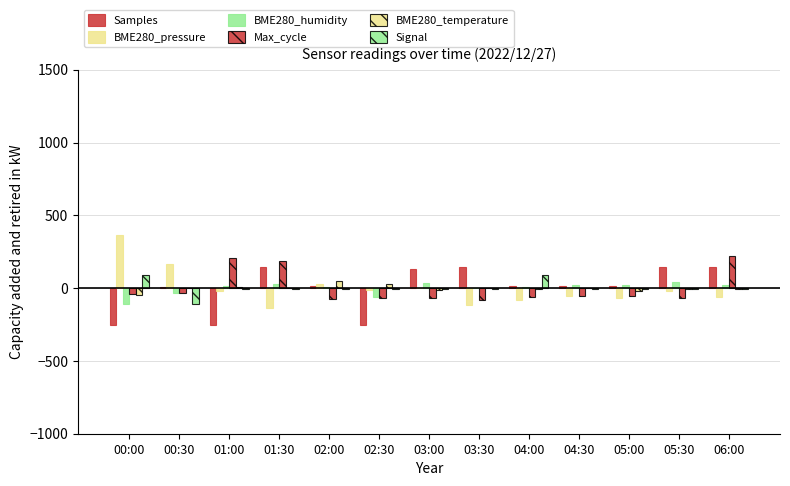

How many categories are shown in the chart?

13